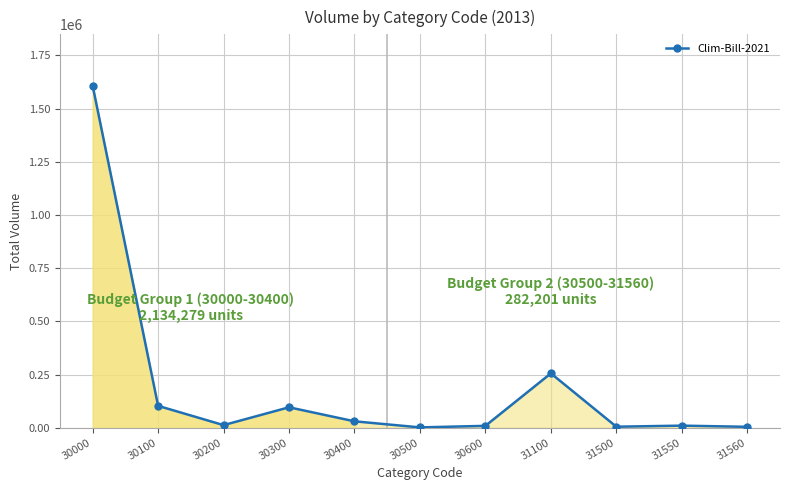

The value at 31100 is 111962. True or false?

False